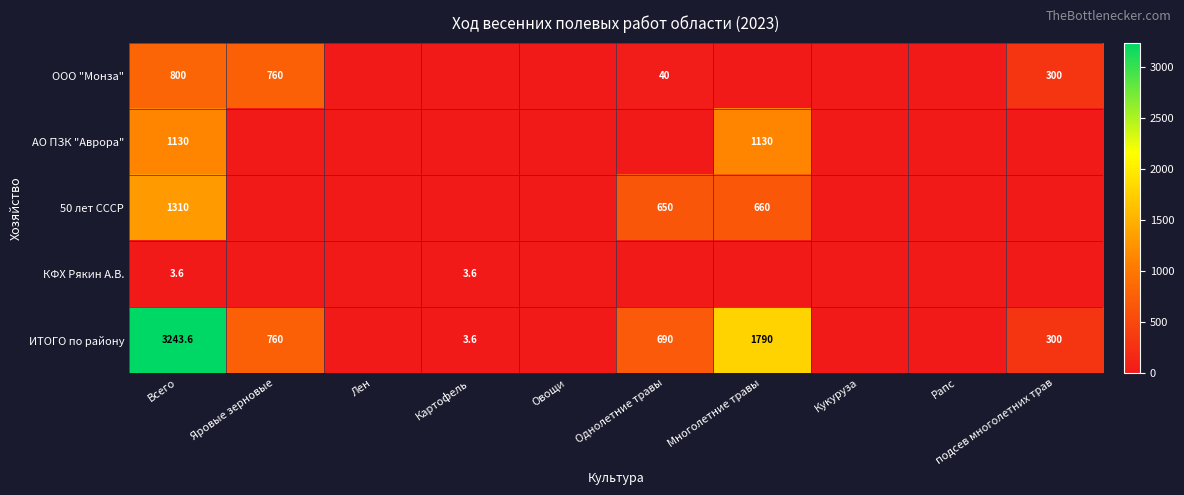

What is the total value across all series at Всего?

6487.2